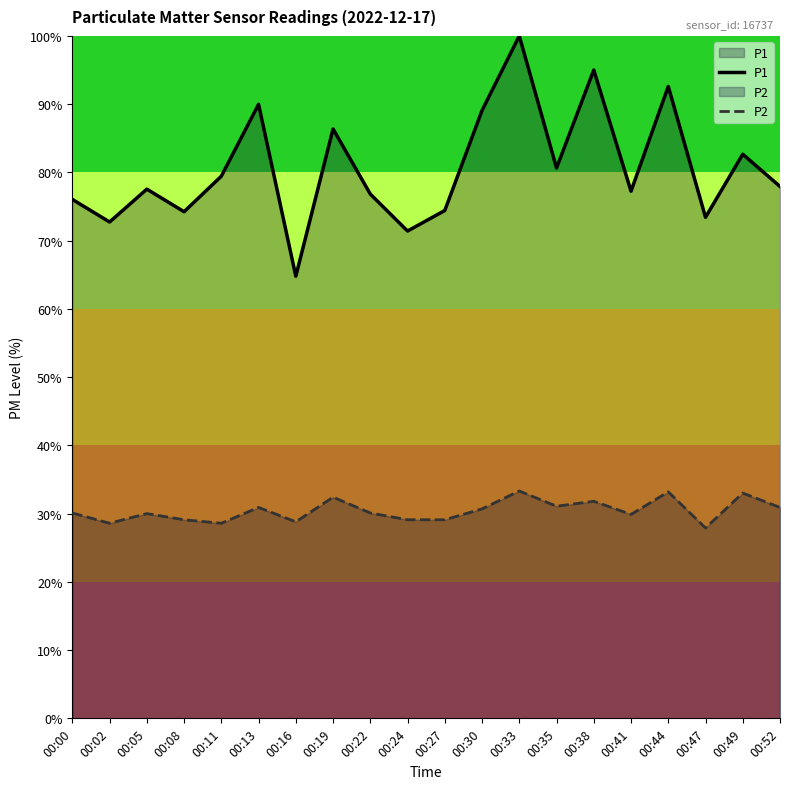

What is the value of the P2 point at the 20th from the left?

30.9